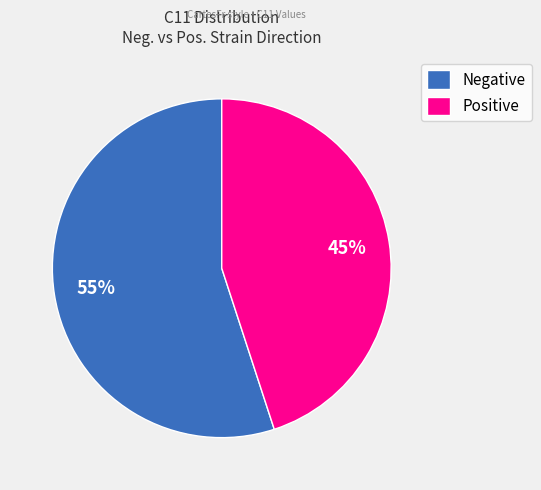

True or false: Negative accounts for 43% of the total.

False